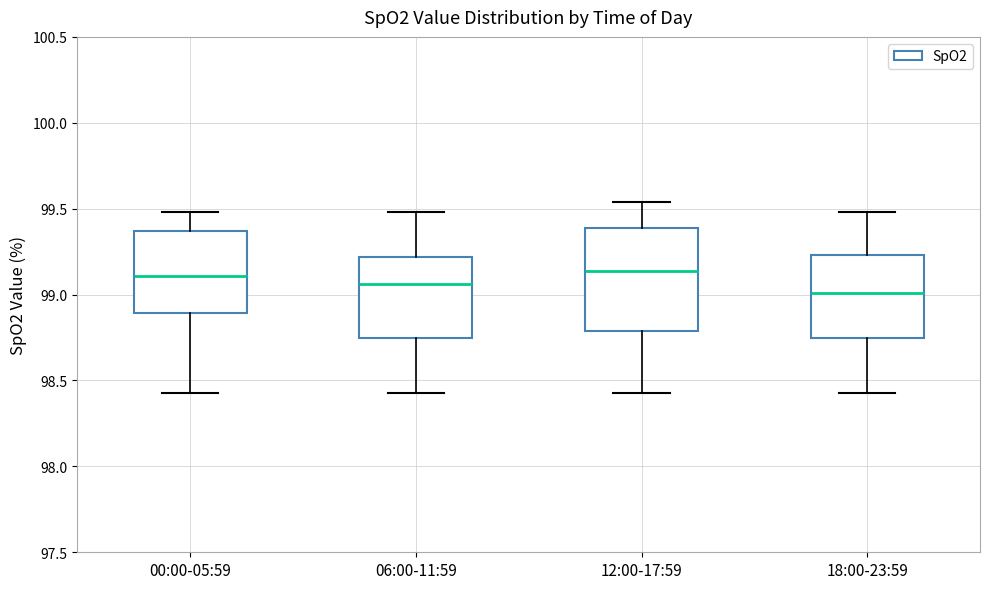

Where does the median line of the box for 00:00-05:59 sit on the y-axis? The values are not printed on the chart, so give them approximately, as read against the axis.

99.10